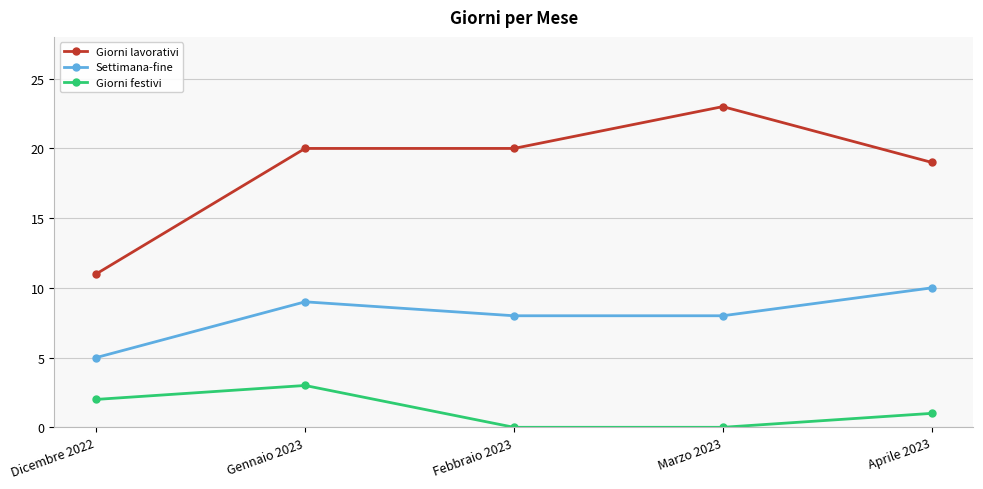

How many lines are shown in the chart?

3